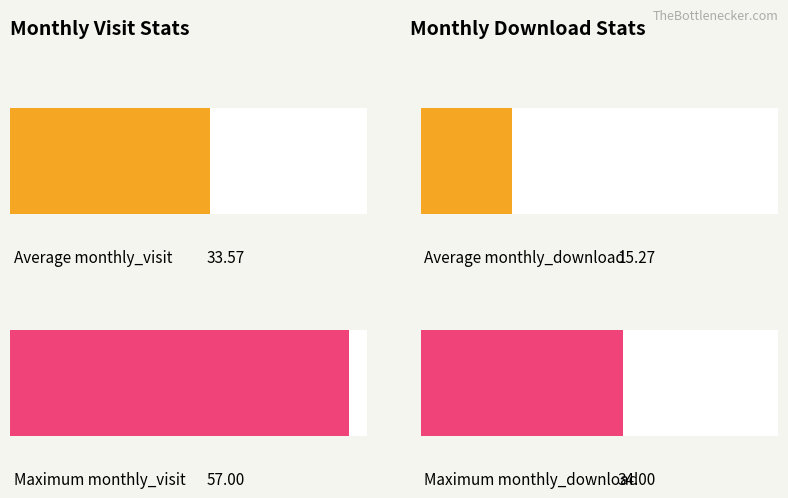

True or false: monthly_download_resource has a value of 0 at 2023-01.

False